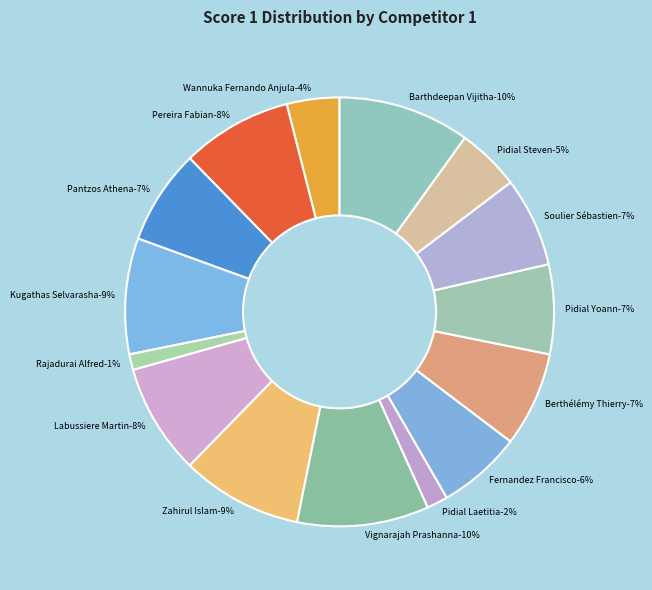

What percentage is the Pidial Yoann slice, to the nearest percent?

7%